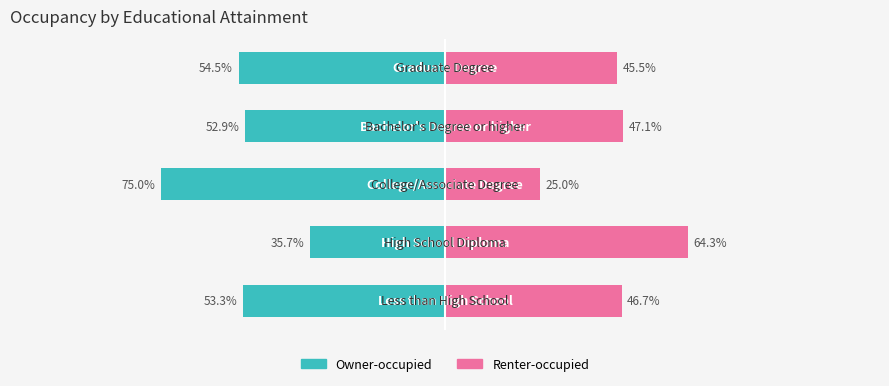

What are all the series names shown in the legend?

Renter-occupied, Owner-occupied